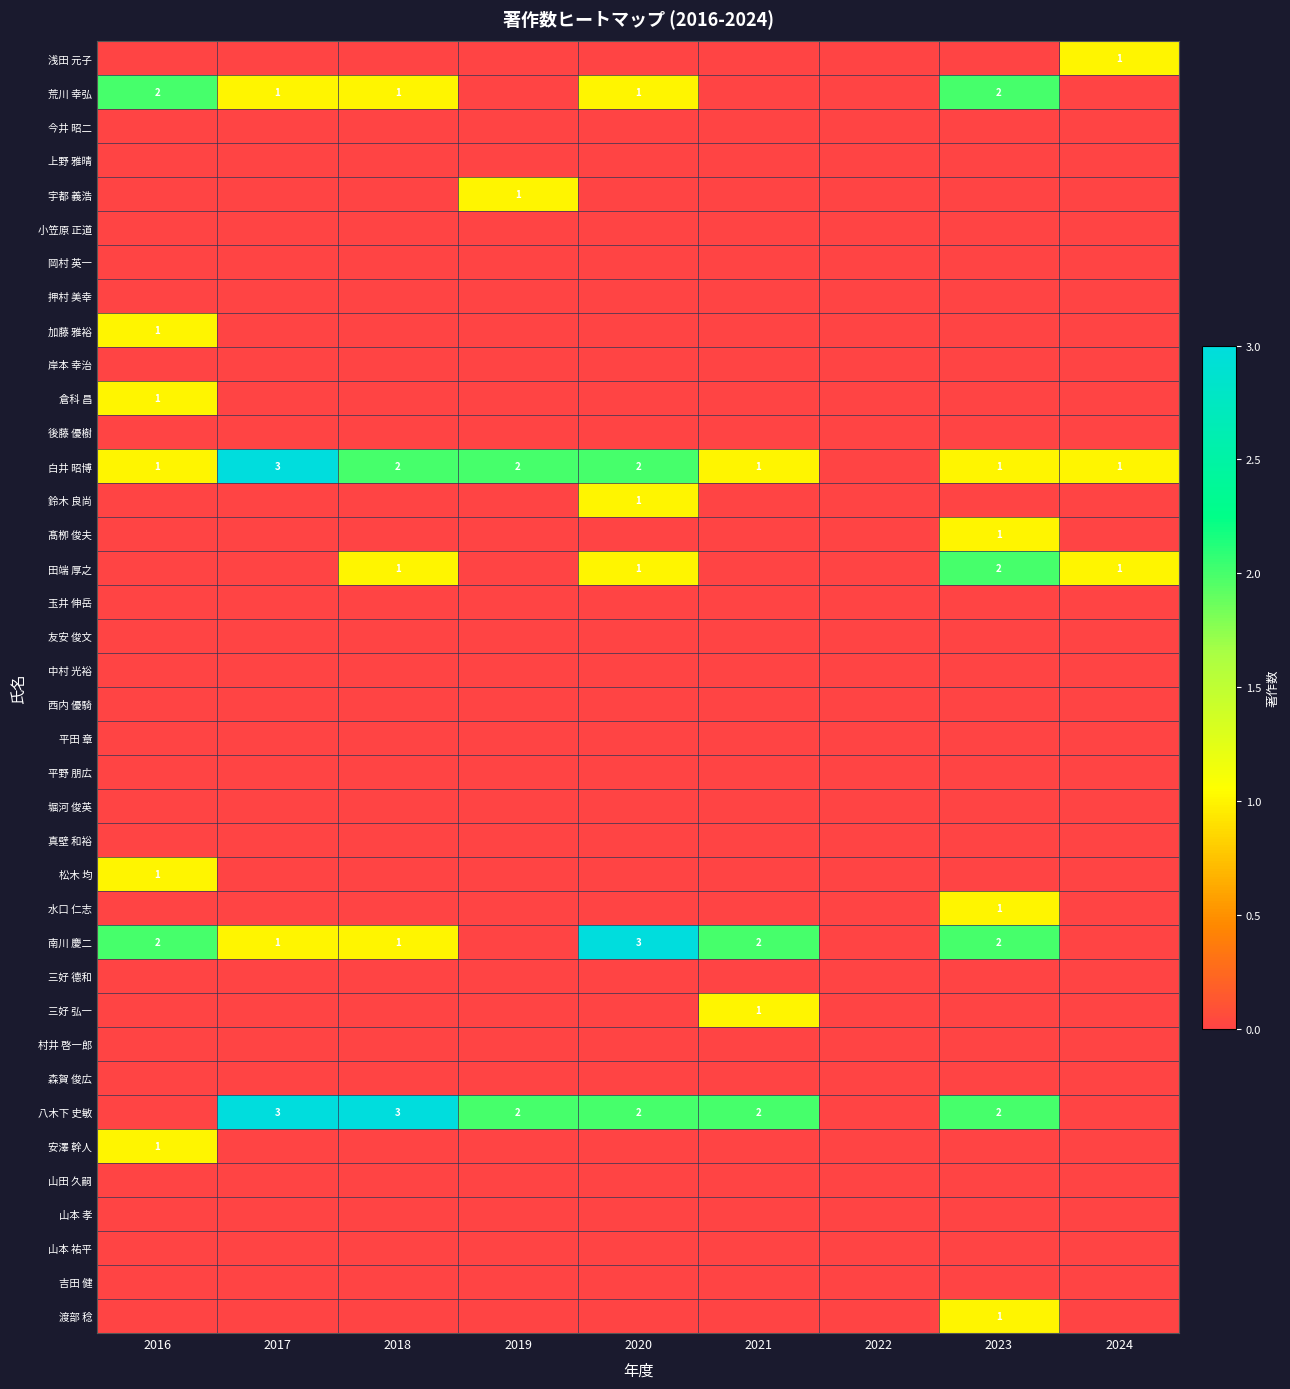

What is the difference between the highest and lowest values at 2017?

3